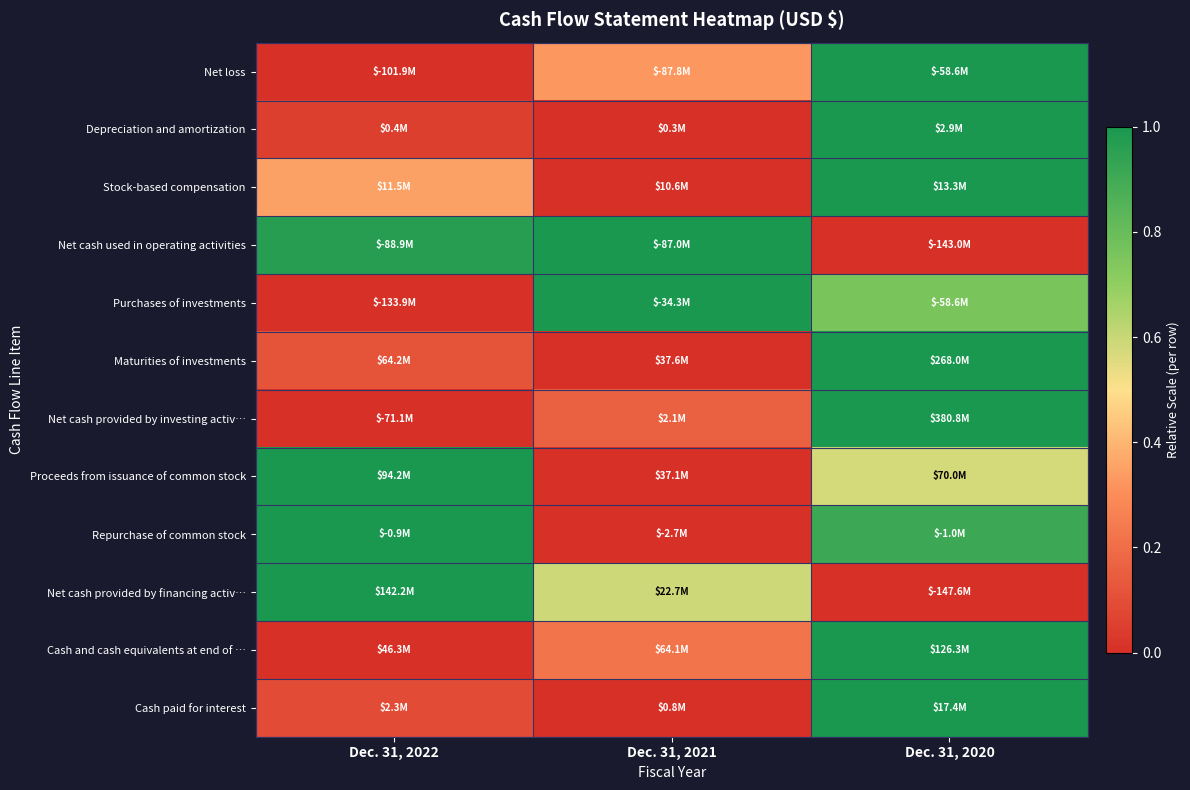

At which category is the sum across all series the highest?

Dec. 31, 2020